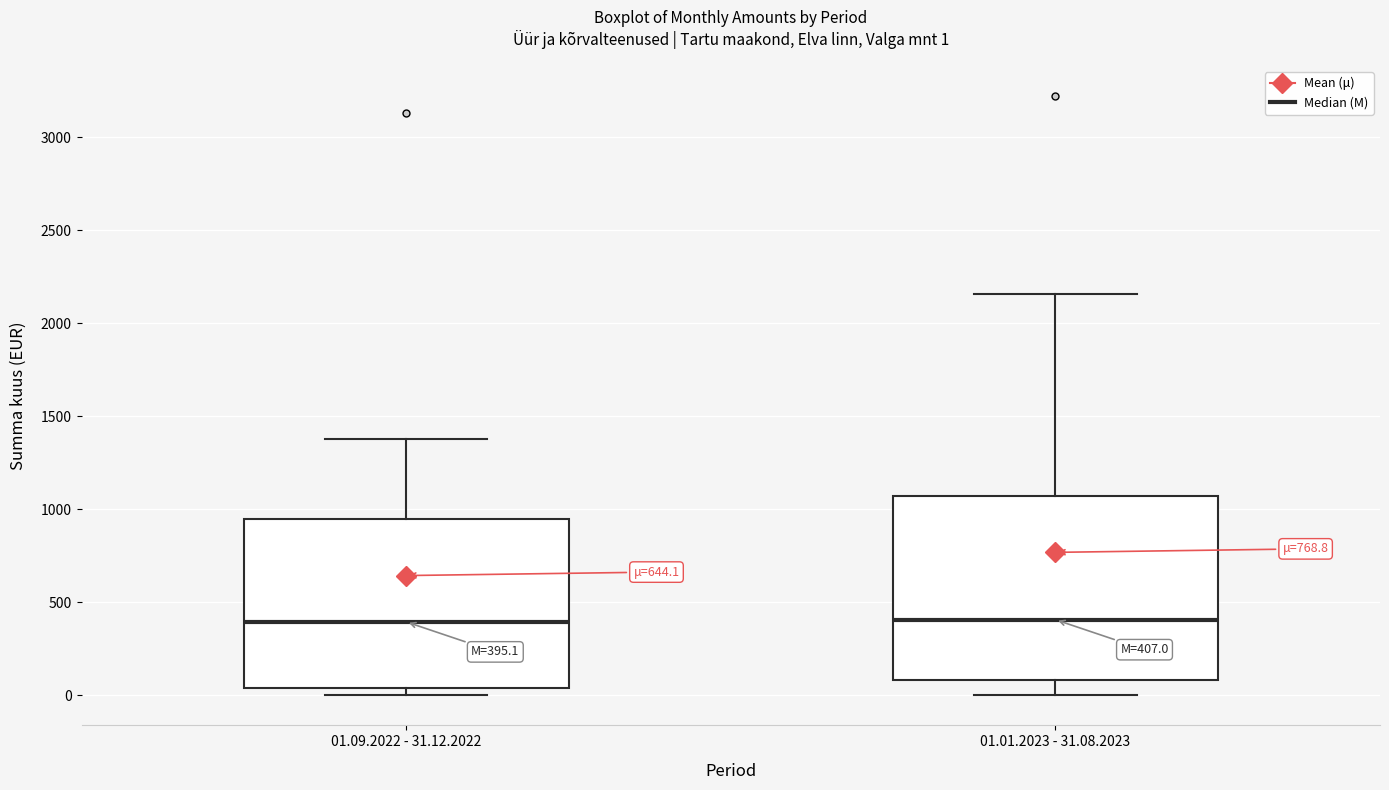

Which box is the tallest, from its lower edge to its upper edge?

01.01.2023 - 31.08.2023